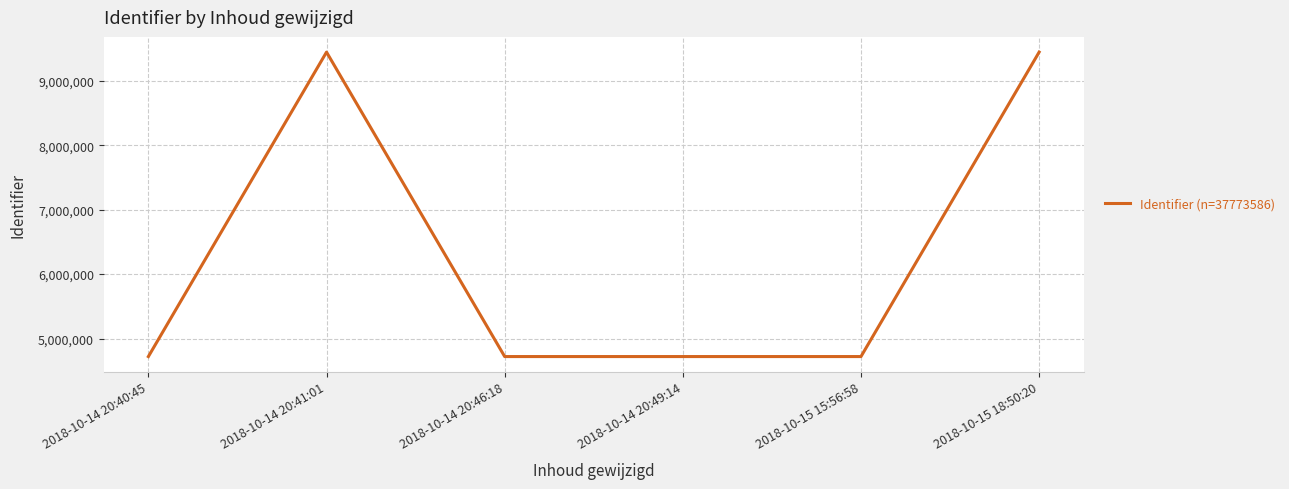

True or false: the data shows 4721681 at 2018-10-14 20:46:18.

True